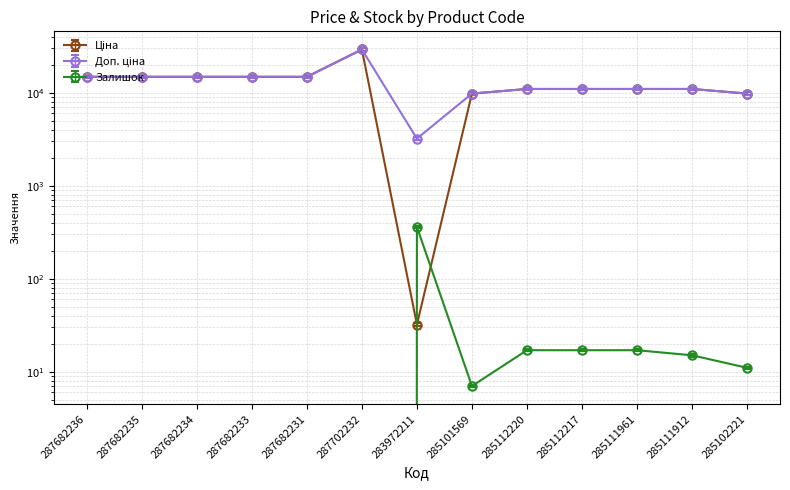

Between 287682233 and 283972211, which is larger?

287682233